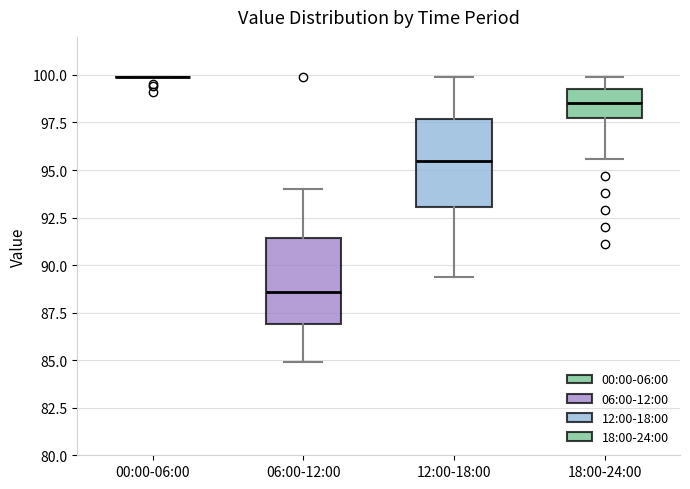

Reading left to right, read every box against the y-axis: the position of its median line, the range the box covers, and the ends of its whiskers. The values are not printed on the chart, so give them approximately, as read against the axis.

00:00-06:00: box collapsed to a line at 100.0, whiskers 100.0 to 100.0
06:00-12:00: median 88.5, box 87.0 to 91.5, whiskers 85.0 to 94.0
12:00-18:00: median 95.5, box 93.0 to 97.5, whiskers 89.5 to 100.0
18:00-24:00: median 98.5, box 98.0 to 99.5, whiskers 95.5 to 100.0